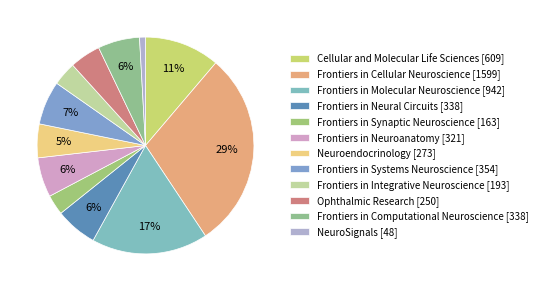

Which category has the biggest portion of the pie?

Frontiers in Cellular Neuroscience